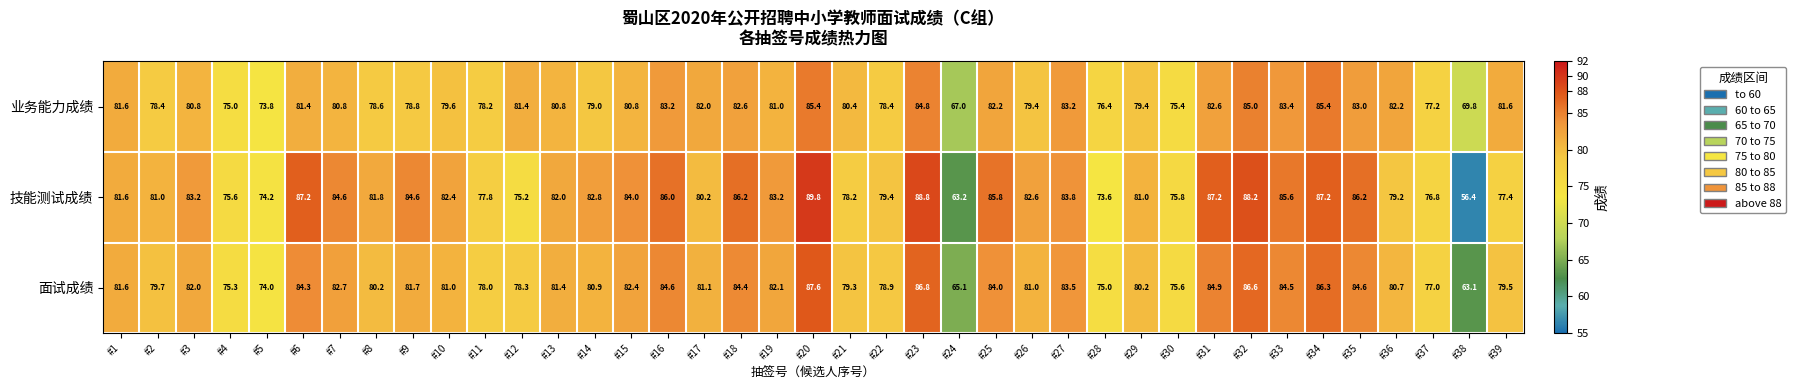

Which series has the largest total across all categories?

技能测试成绩